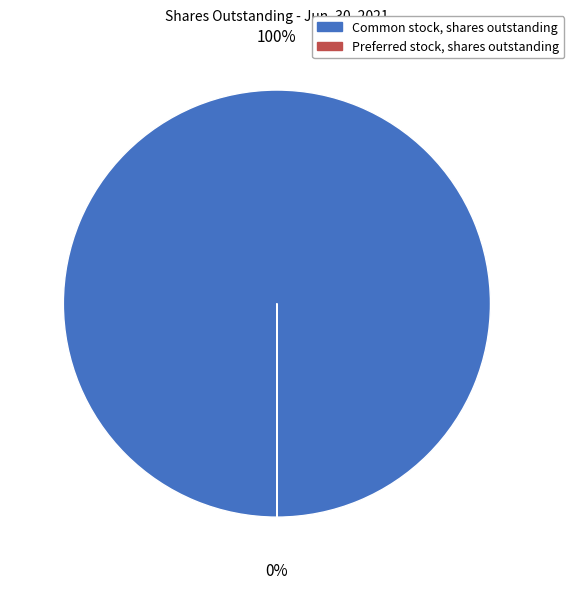

To the nearest percent, what is the difference between the largest and smallest slice percentages?

100%